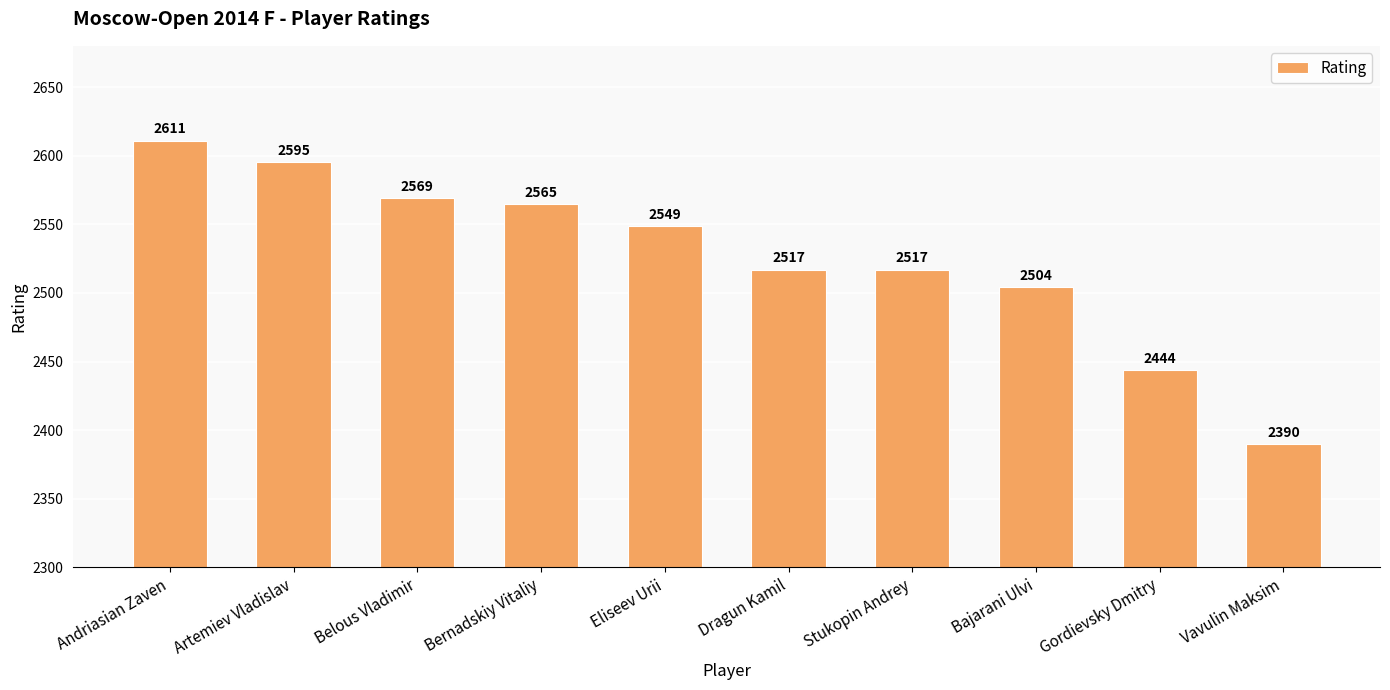

Is it true that the value at Bernadskiy Vitaliy is 2565?

True